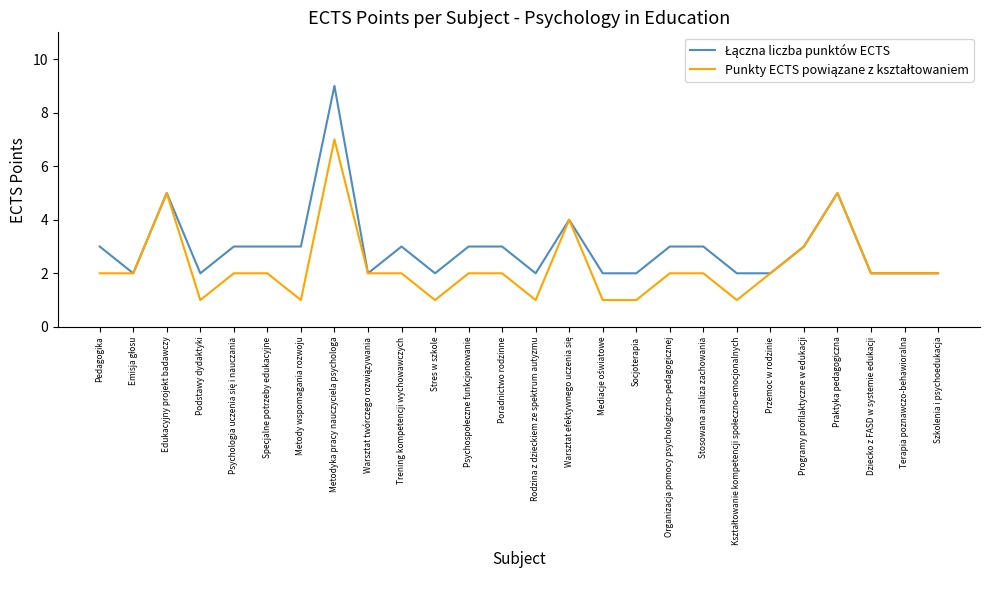

What position from the left is Stosowana analiza zachowania?

19